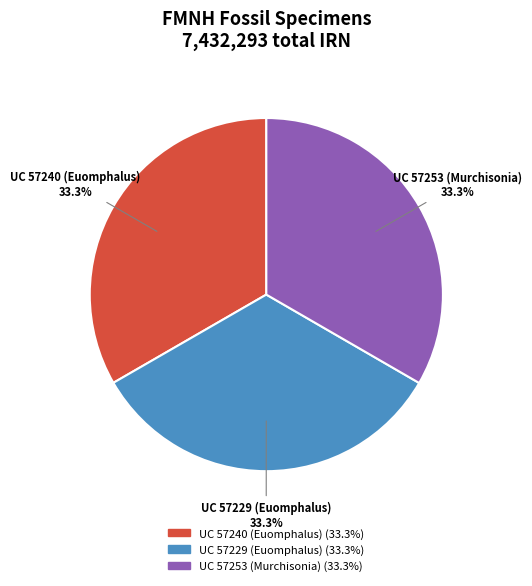

Combined, do UC 57240 (Euomphalus) and UC 57229 (Euomphalus) account for over 50%?

Yes